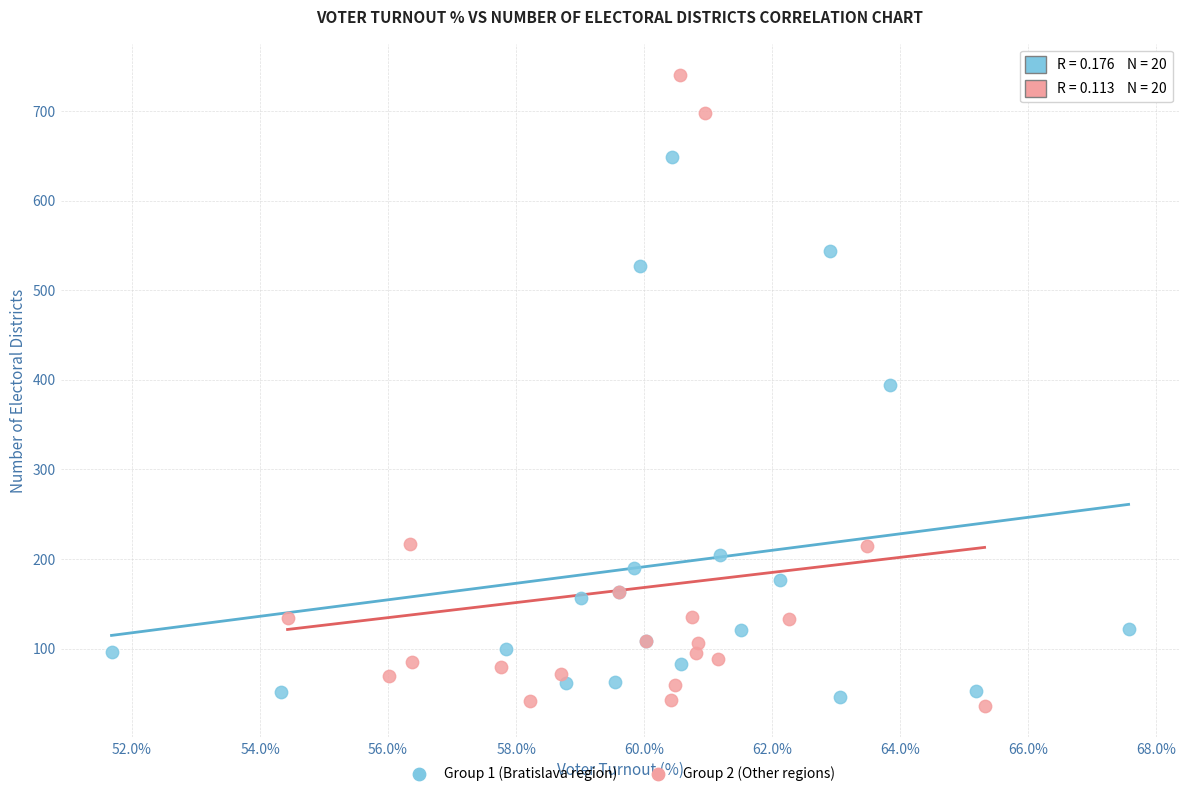

What are all the series names shown in the legend?

Group 1 (Bratislava region), Group 2 (Other regions)